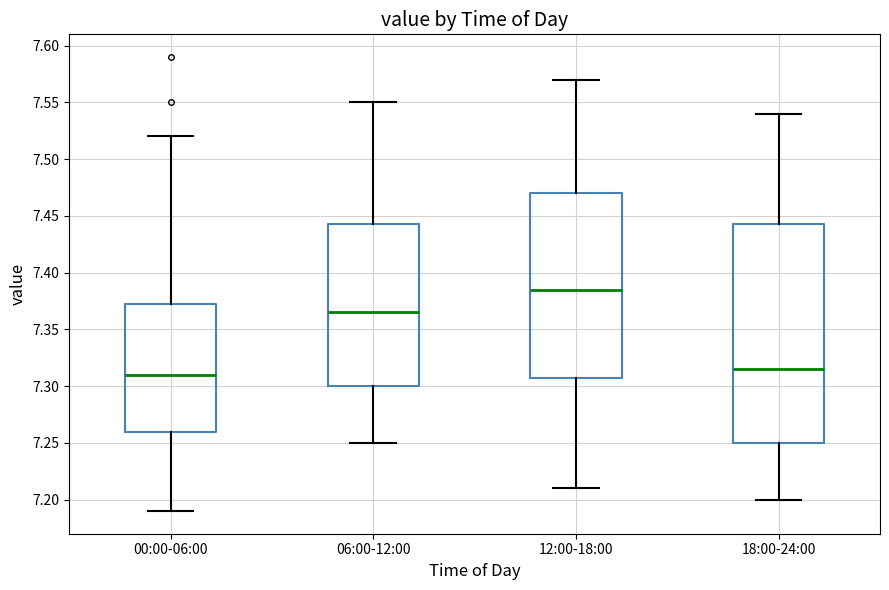

Where does the upper whisker of the box for 18:00-24:00 end on the y-axis? The values are not printed on the chart, so give them approximately, as read against the axis.

7.540